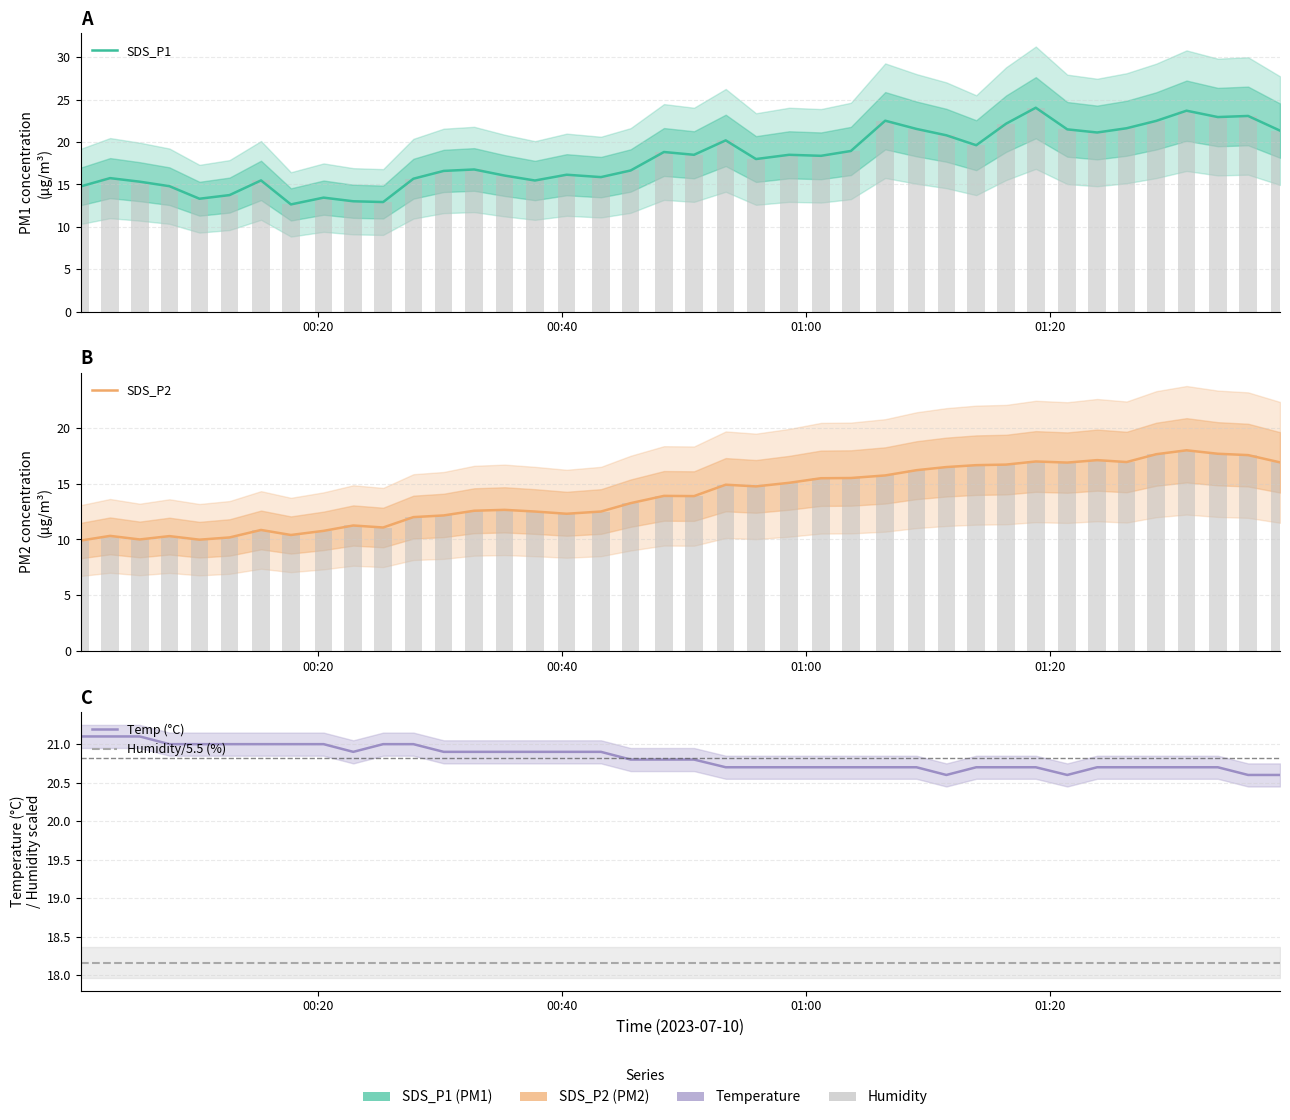

The SDS_P1 series shows 21.2 at 01:00. True or false?

False